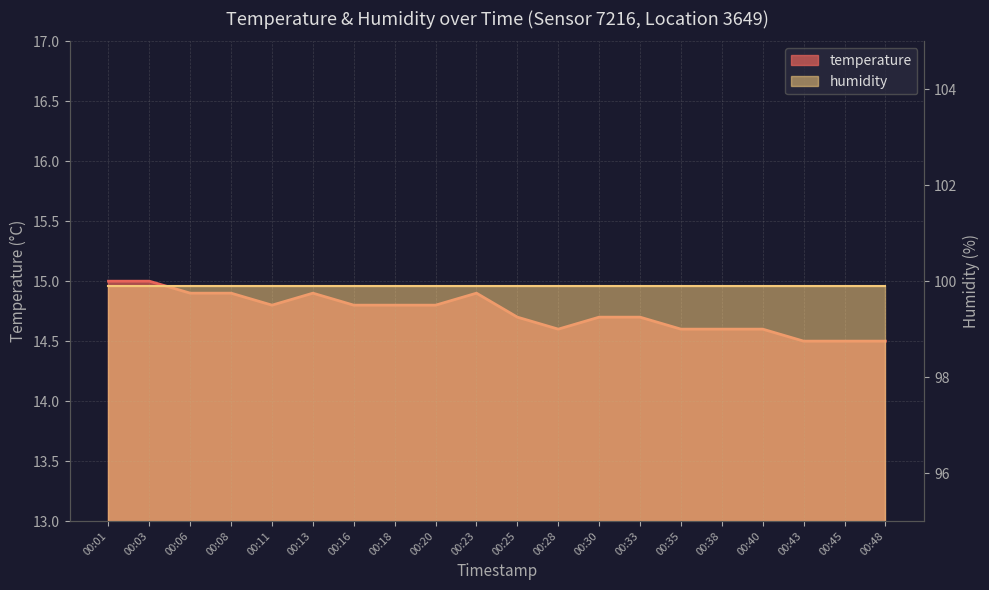

Where is the first local maximum?

00:13